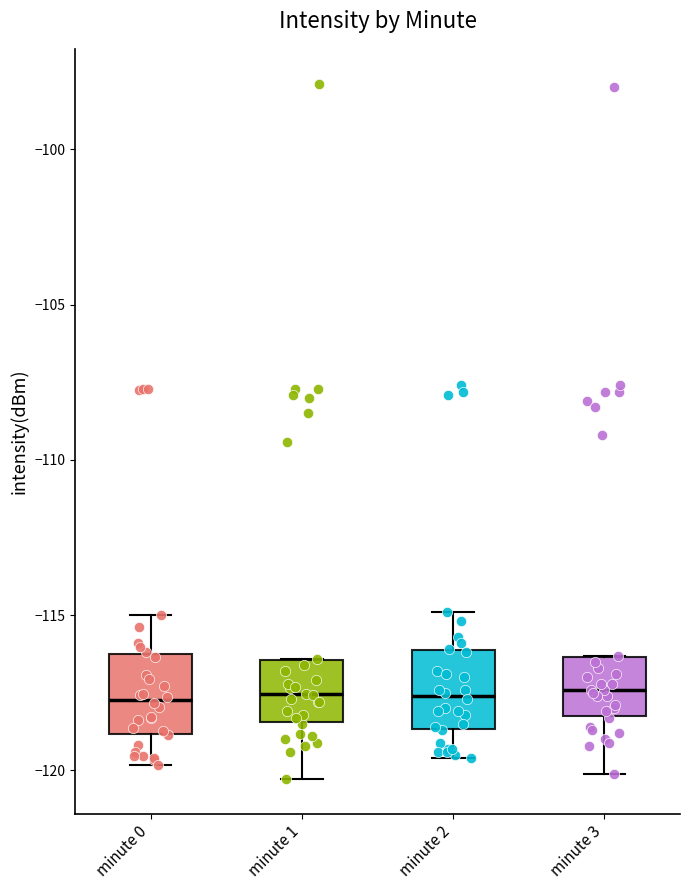

Reading left to right, transcribe this box plot: for each box, give where its median line is, the range the box spans, and where its two whiskers end, as read against the y-axis. The values are not printed on the chart, so give them approximately, as read against the axis.

minute 0: median -117.5, box -119.0 to -116.0, whiskers -120.0 to -115.0
minute 1: median -117.5, box -118.5 to -116.5, whiskers -120.5 to -116.5
minute 2: median -117.5, box -118.5 to -116.0, whiskers -119.5 to -115.0
minute 3: median -117.5, box -118.0 to -116.5, whiskers -120.0 to -116.5